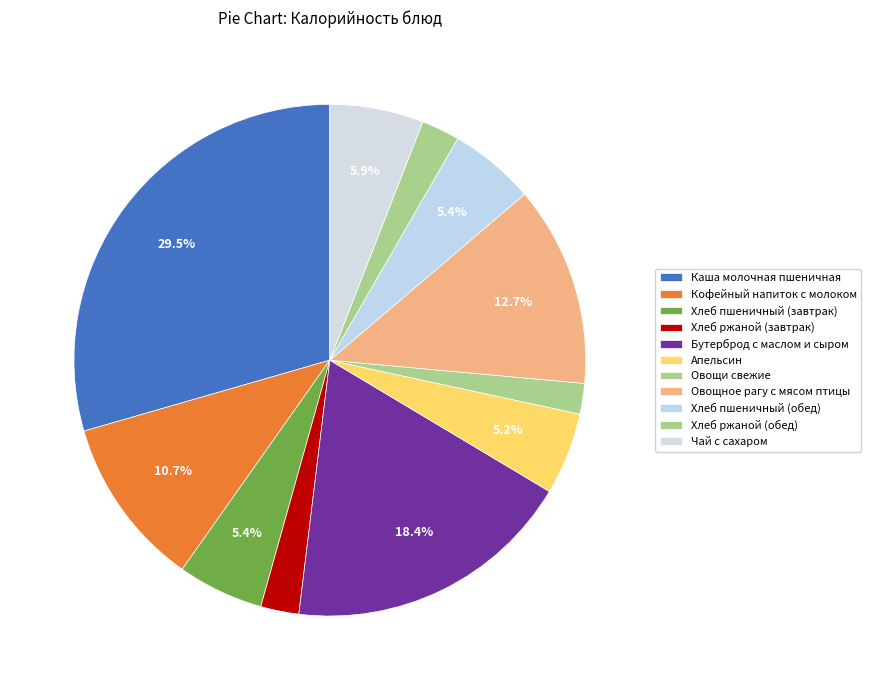

Which category has the biggest portion of the pie?

Каша молочная пшеничная